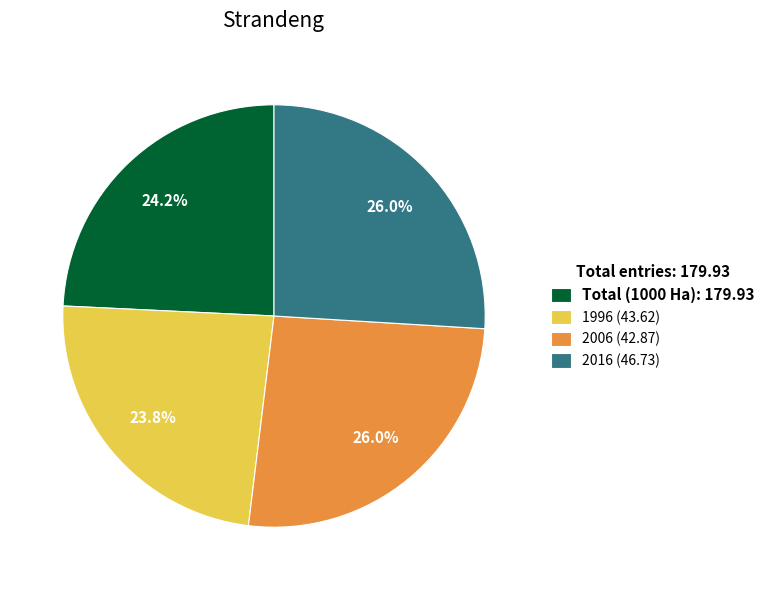

Between 2006 (42.87) and 1996 (43.62), which is larger?

2006 (42.87)